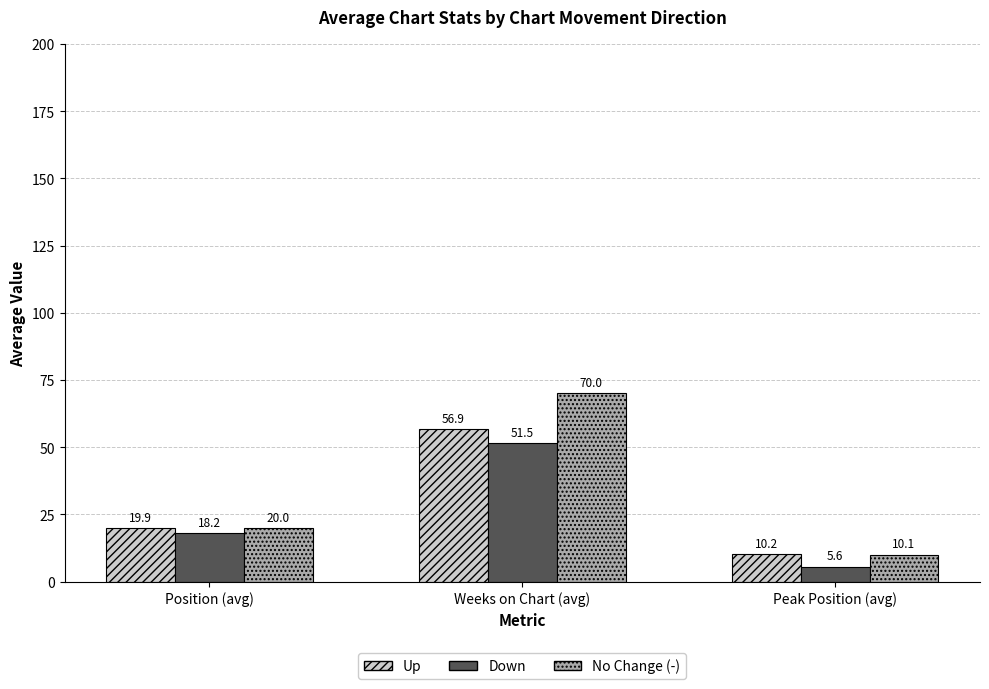

What is the total value across all series at Peak Position (avg)?

25.9